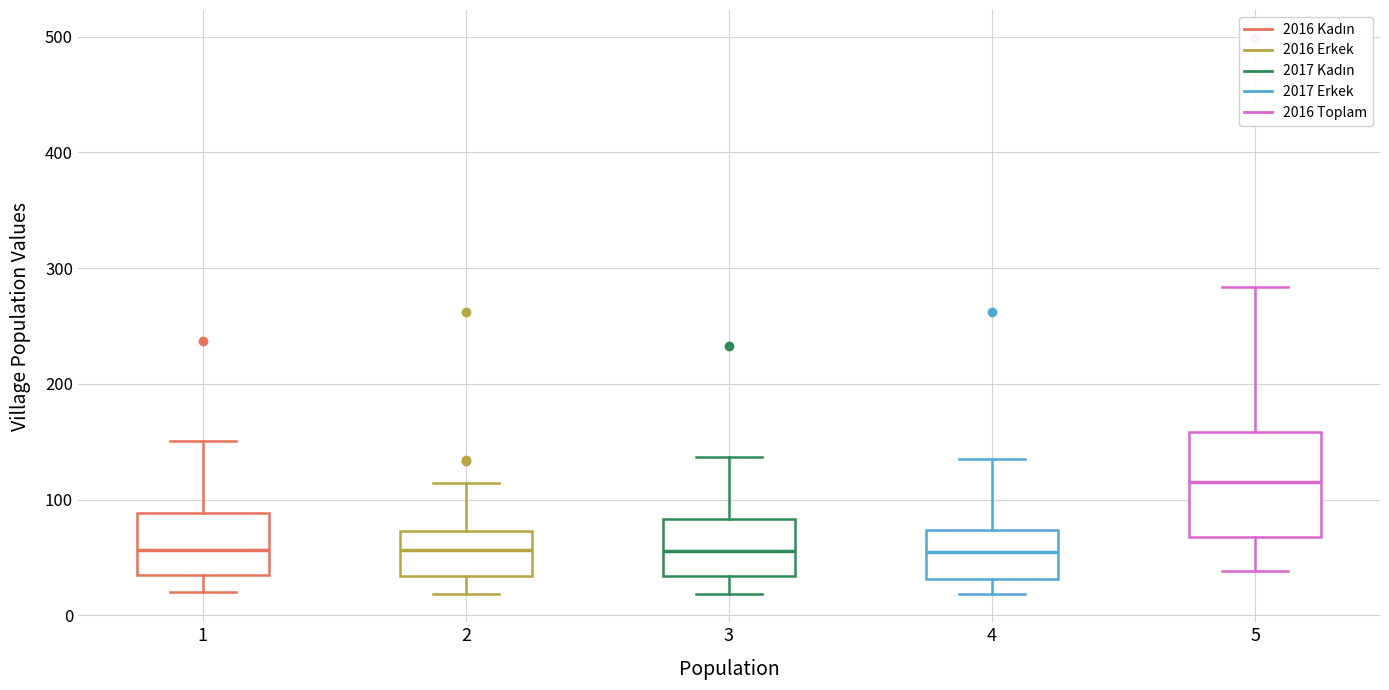

Where is the lower edge of the box at x = 3 on the y-axis? The values are not printed on the chart, so give them approximately, as read against the axis.

30